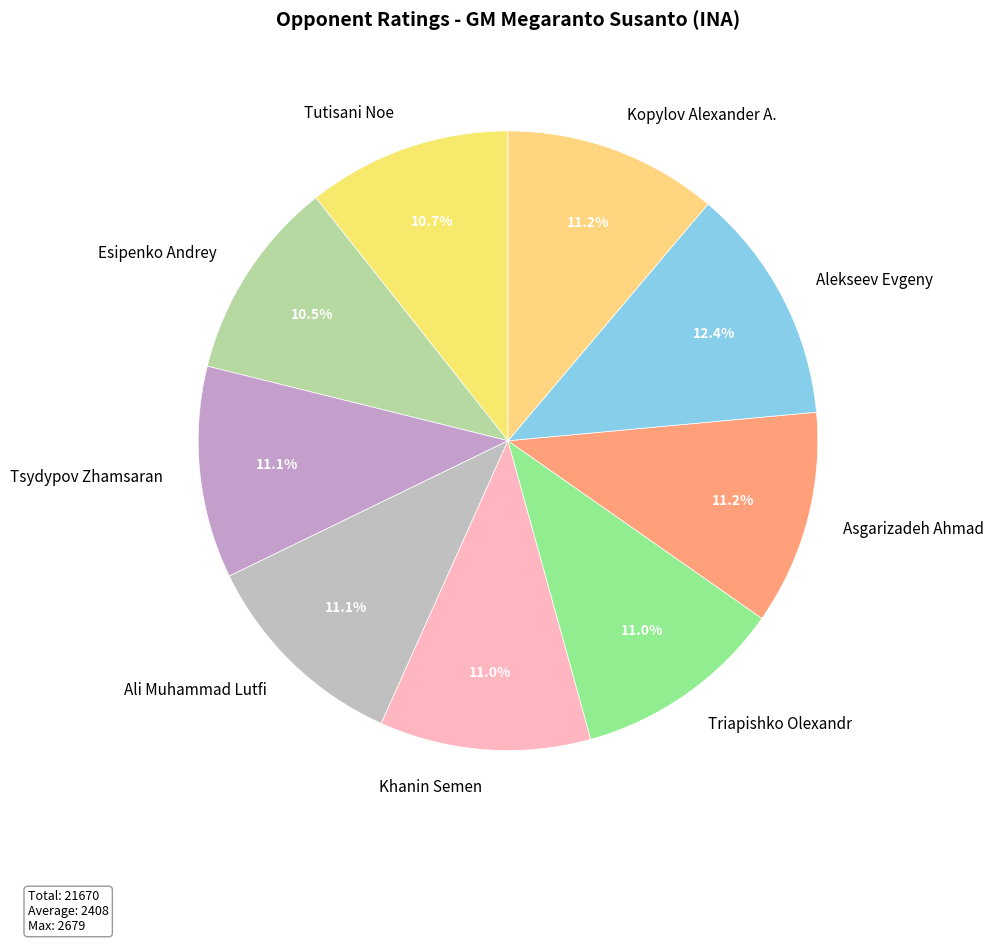

How many slices are in this pie chart?

9